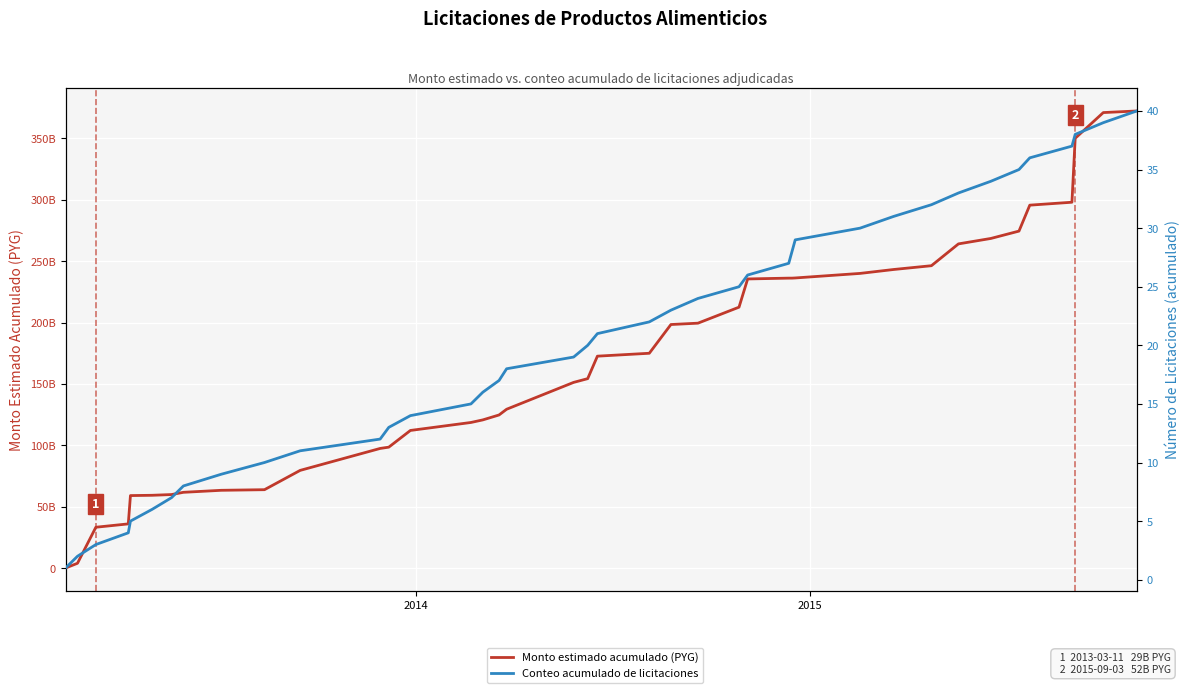

List the series in order of their peak value, lowest first.

Conteo acumulado de licitaciones, Monto estimado acumulado (PYG)